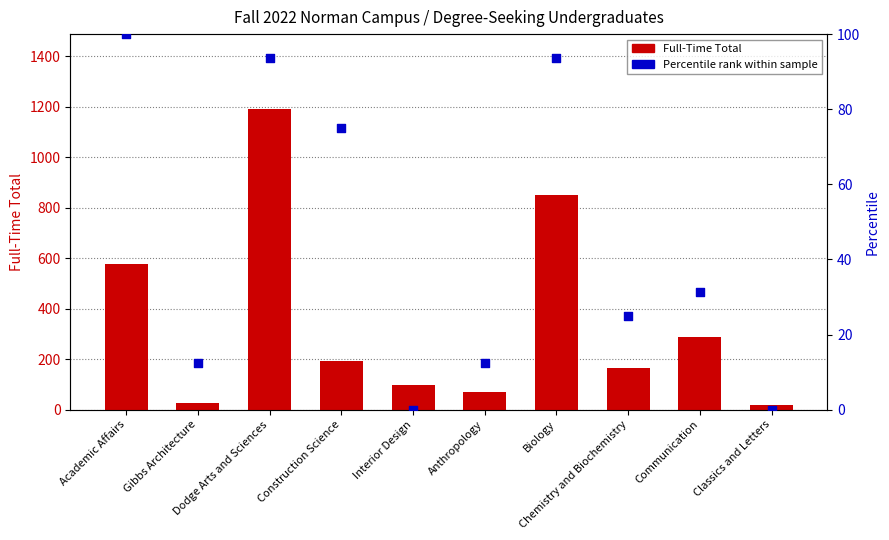

What are all the series names shown in the legend?

Full-Time Total, Percentile rank within sample